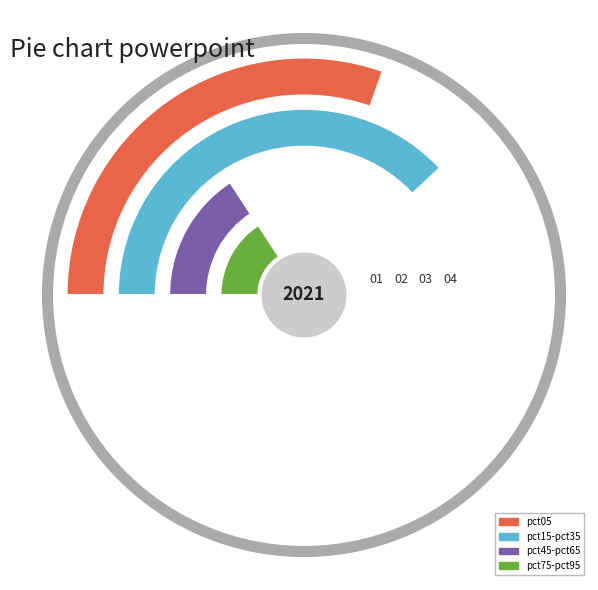

Which slice is the largest?

pct05